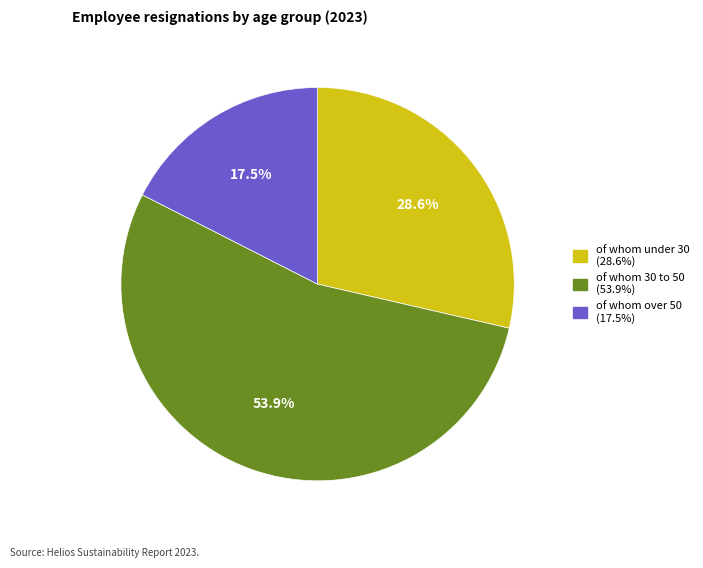

What portion of the pie excludes of whom under 30?

71.4%